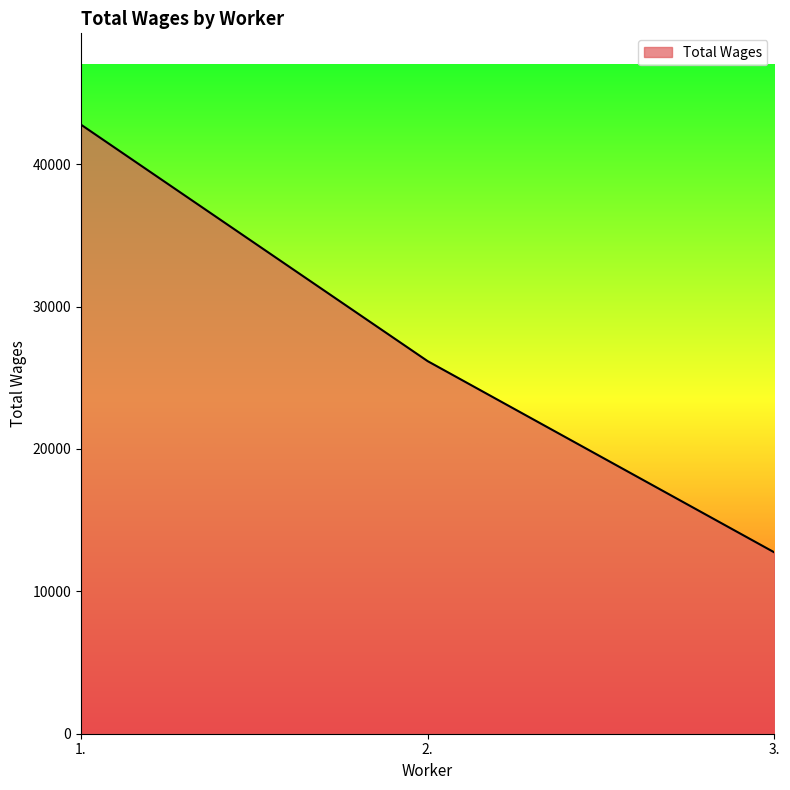

At which category does the chart reach its minimum across all series?

3.